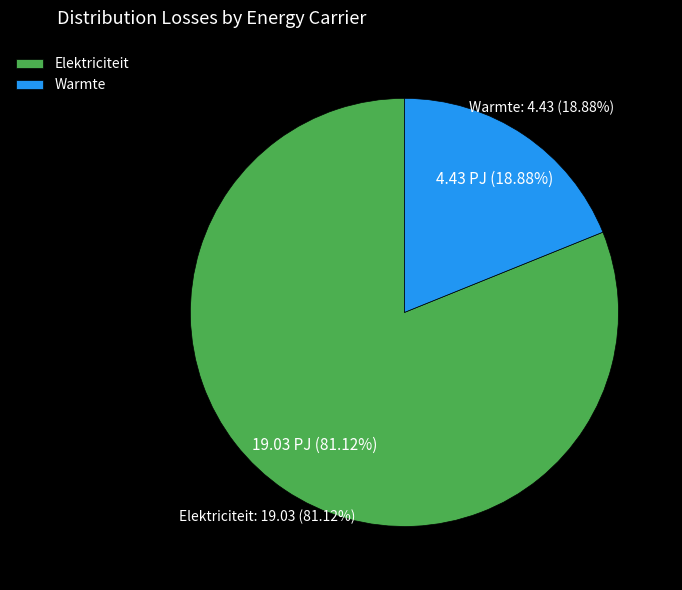

To the nearest percent, what is the average slice percentage?

50%